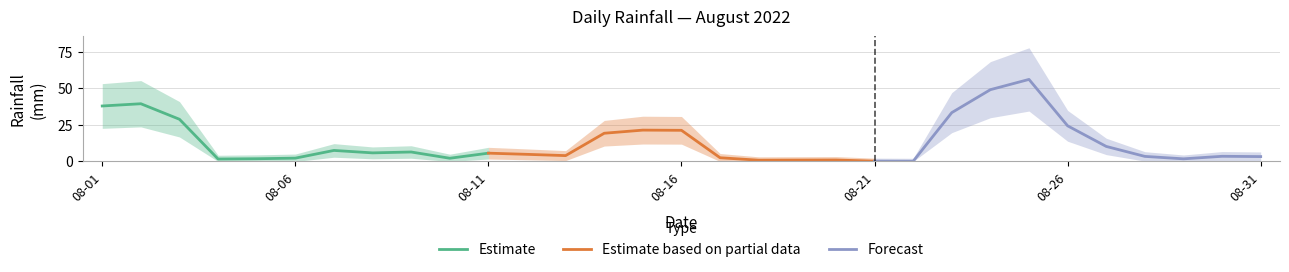

The value of Forecast at 08-21 is 20.0. True or false?

False